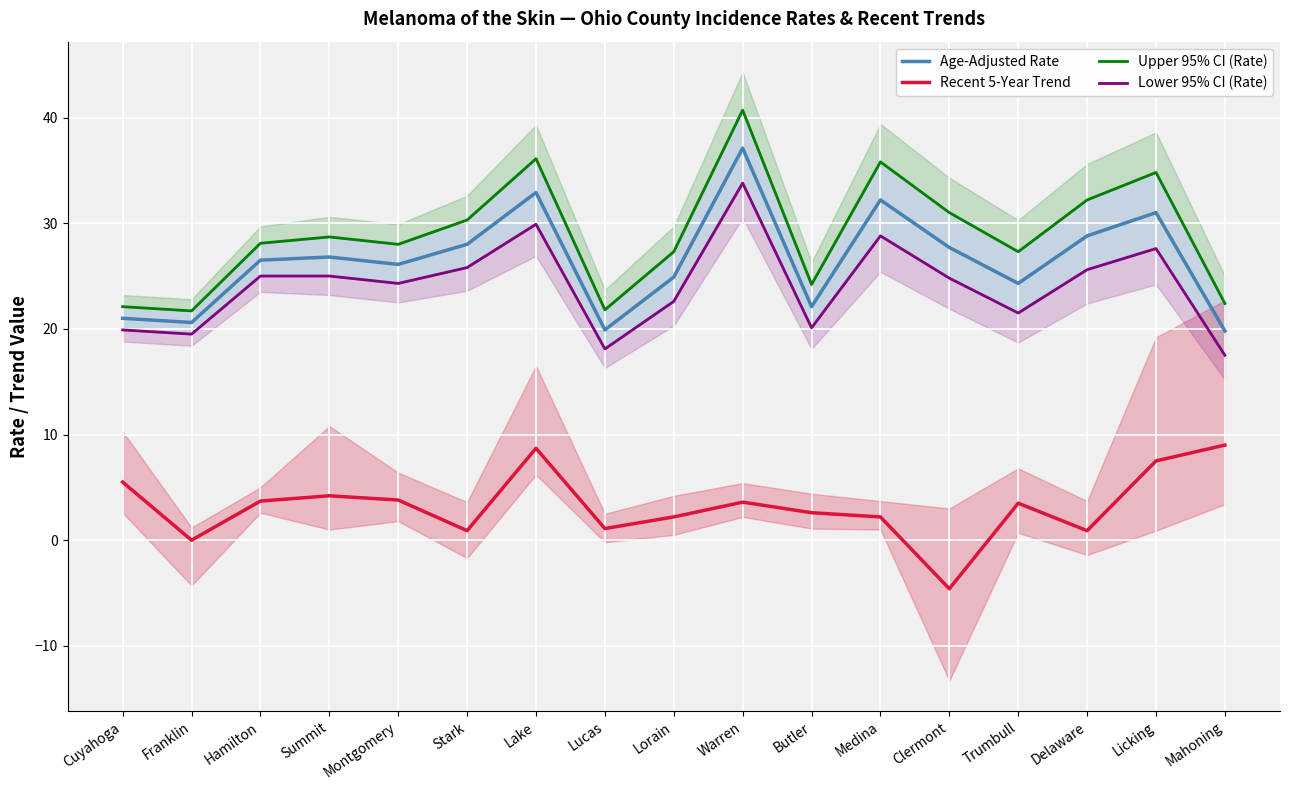

What is the difference between the maximum and minimum values in the Lower 95% CI (Rate) series?

16.3